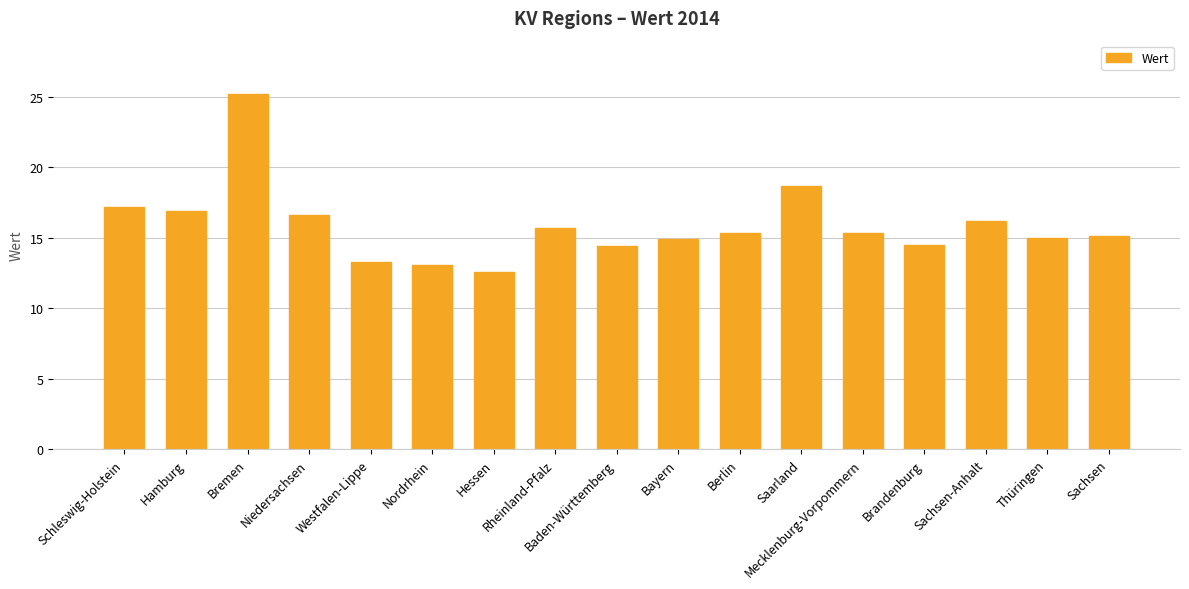

What is the difference between the maximum and second lowest values?

12.1